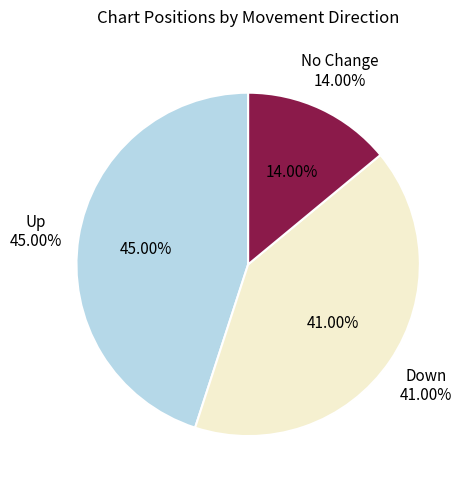

True or false: down accounts for 41% of the total.

True